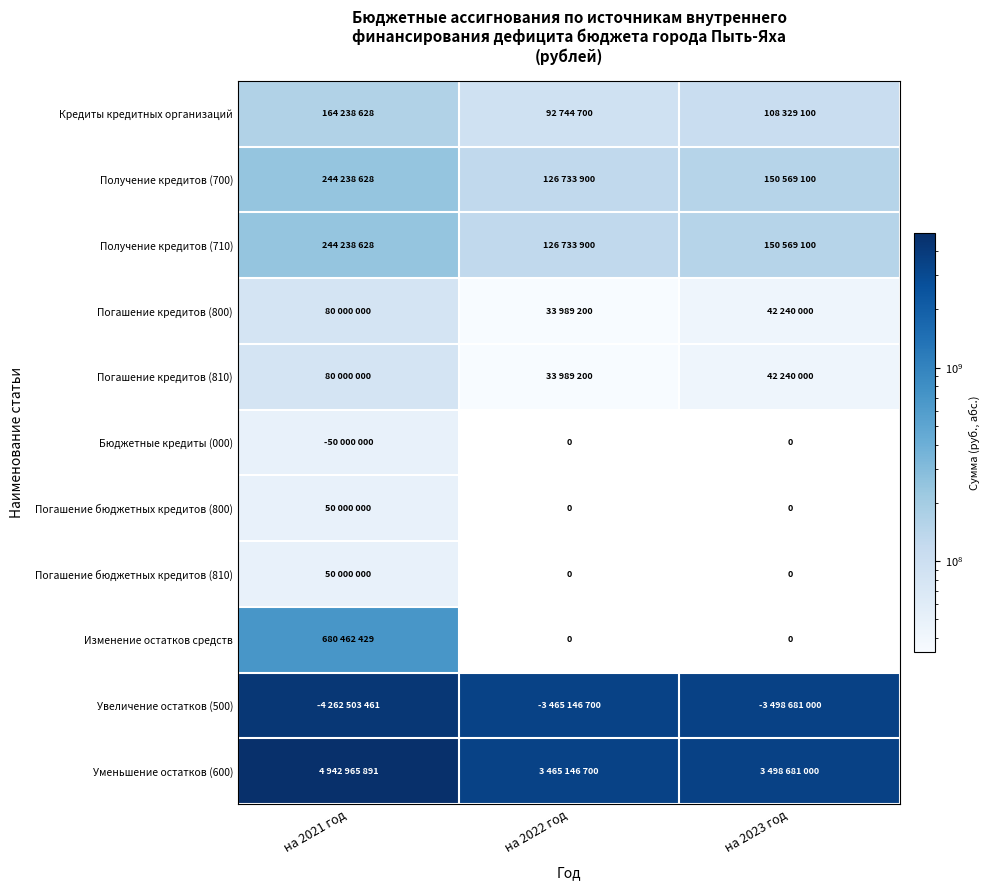

Which series has the largest total across all categories?

Уменьшение остатков (600)